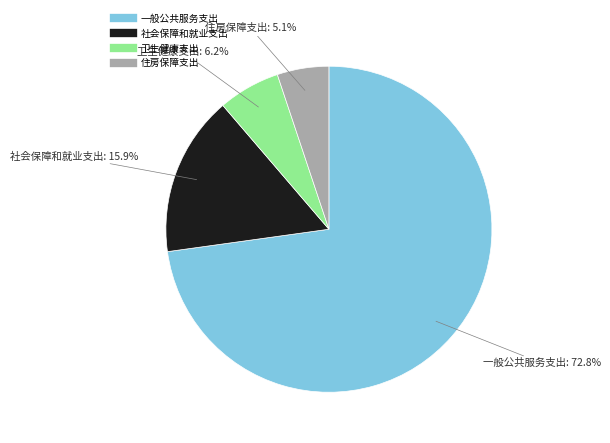

To the nearest percent, what is the difference between the largest and smallest slice percentages?

68%